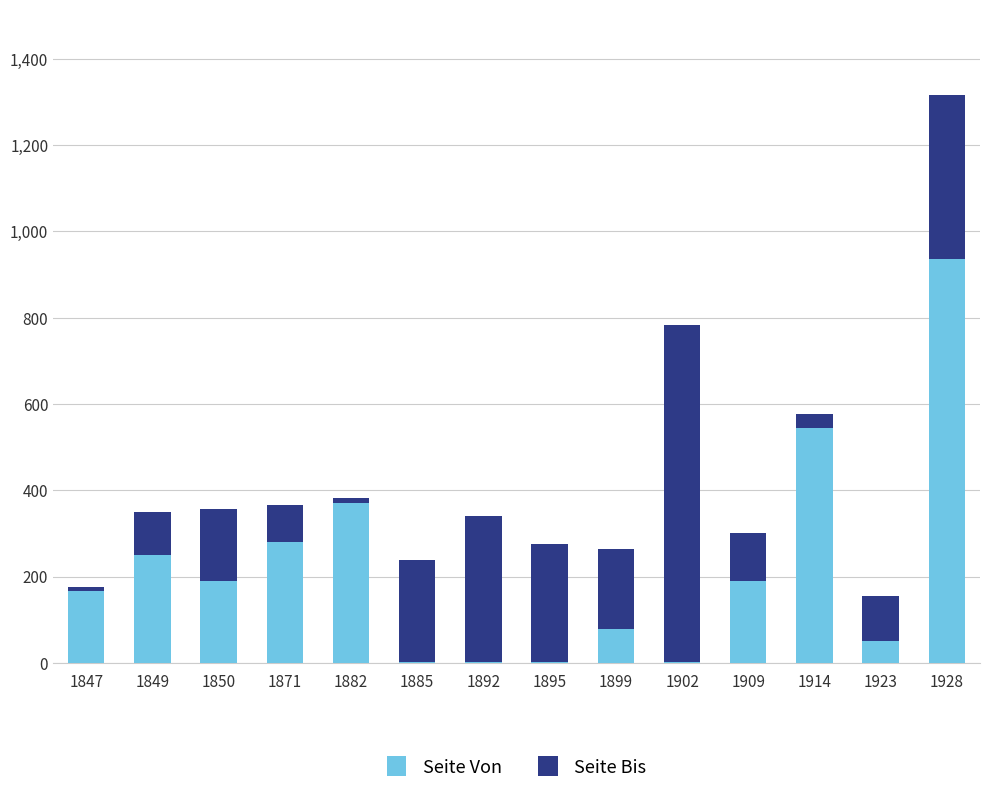

Where is Seite Von nearest to the value 469?

1914